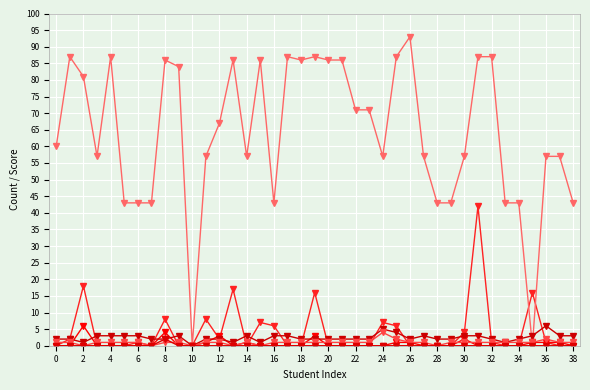

Is it true that Alumni Profile Views equals -3 at 4?

False